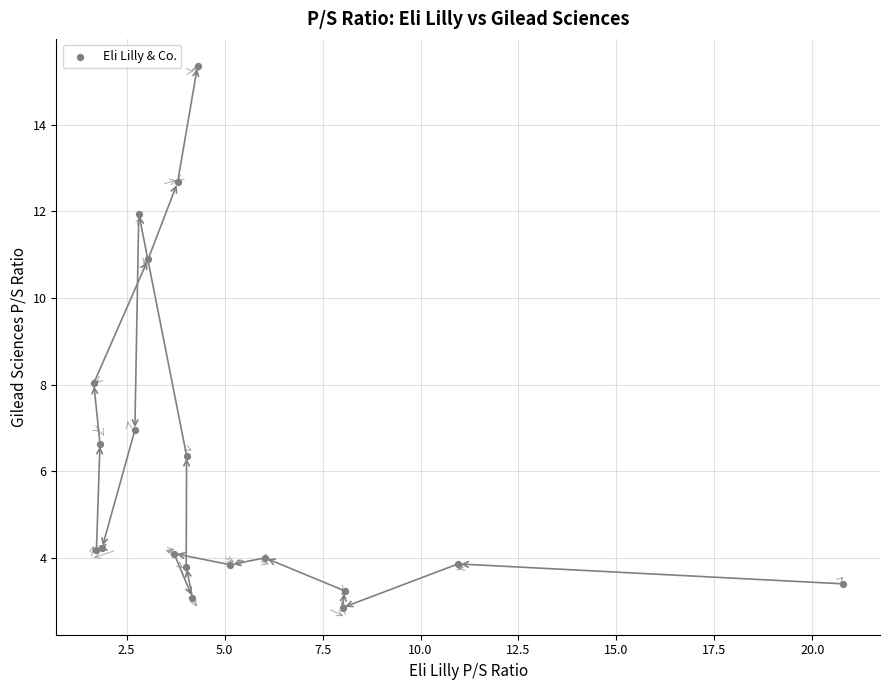

What Y value in the scatter plot is closest to 9?

8.0